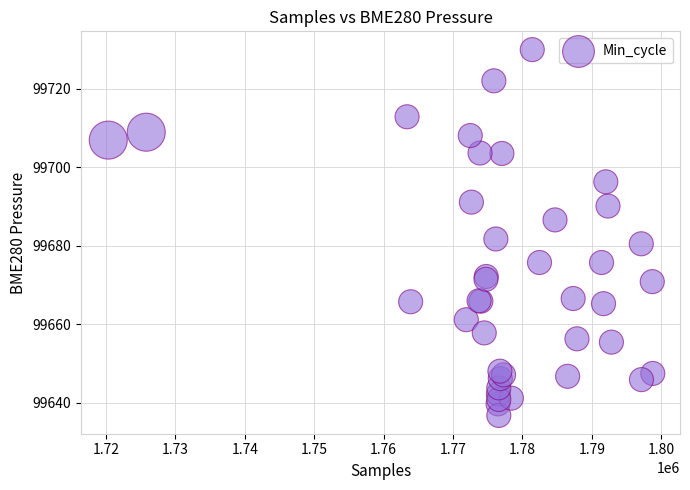

What Y value in the scatter plot is closest to 99683?

99681.8